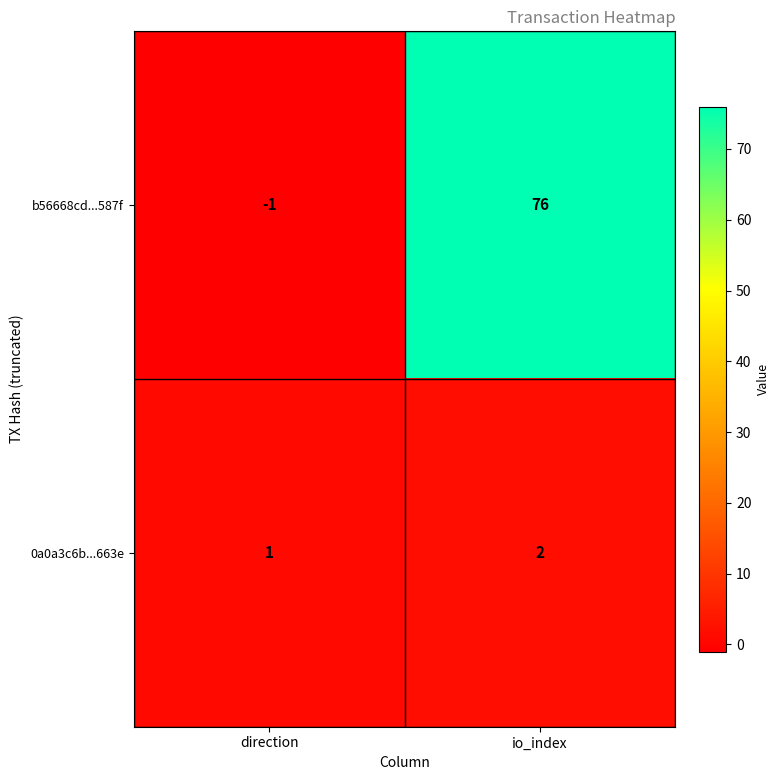

Between direction and io_index, which series saw the biggest shift?

b56668cd...587f